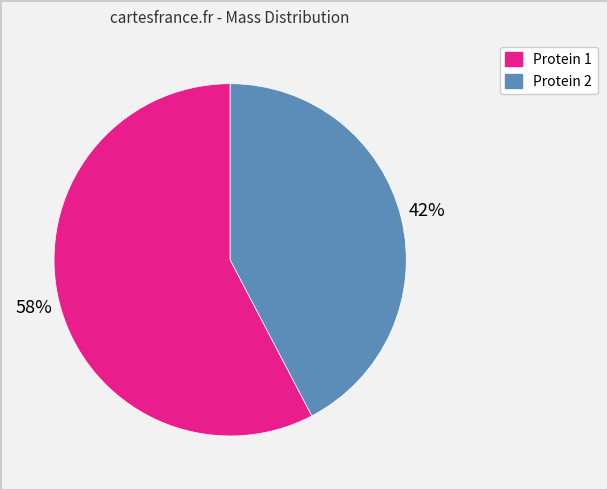

Is there a majority slice in this chart?

Yes